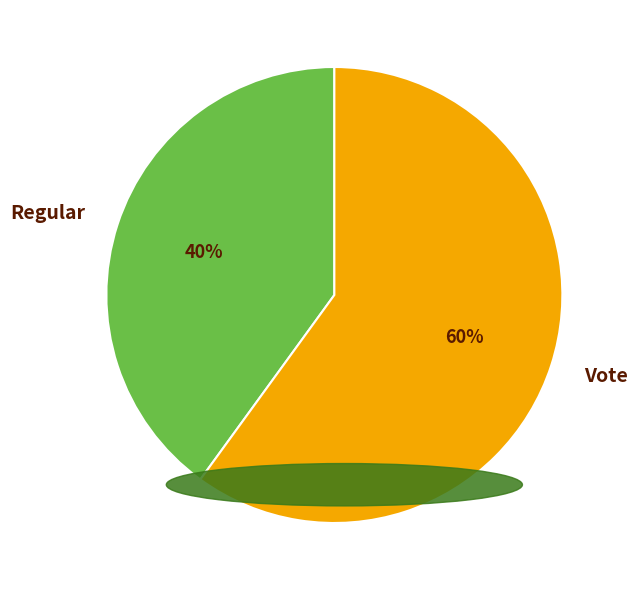

Approximately how many times larger is the value at Vote compared to Regular?

1.5